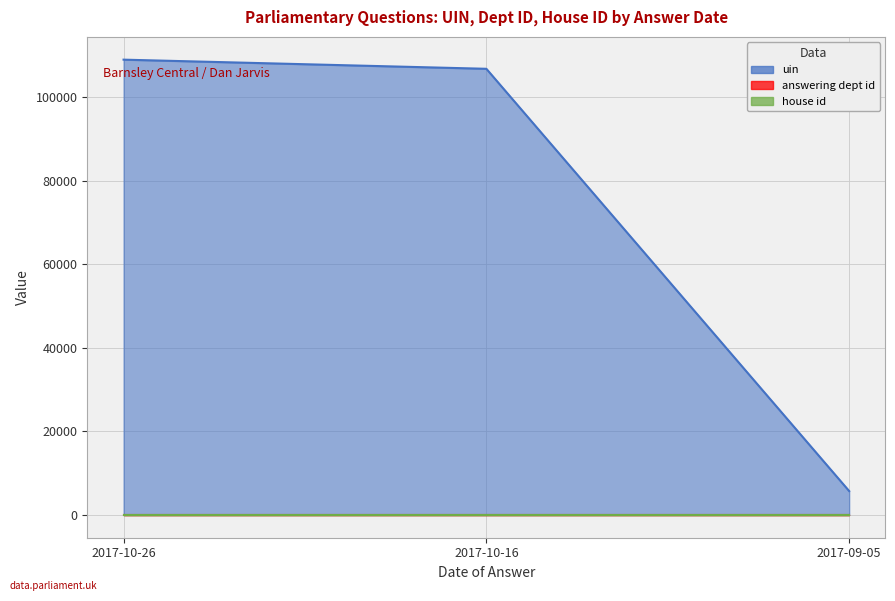

Where is uin nearest to the value 57390?

2017-10-16